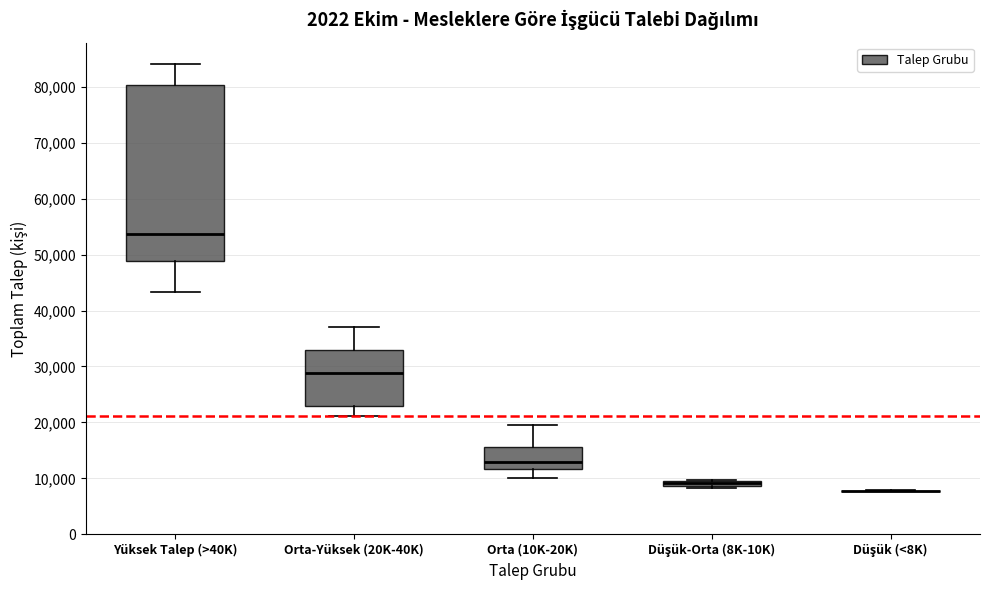

Which box is the tallest, from its lower edge to its upper edge?

Yüksek Talep (>40K)